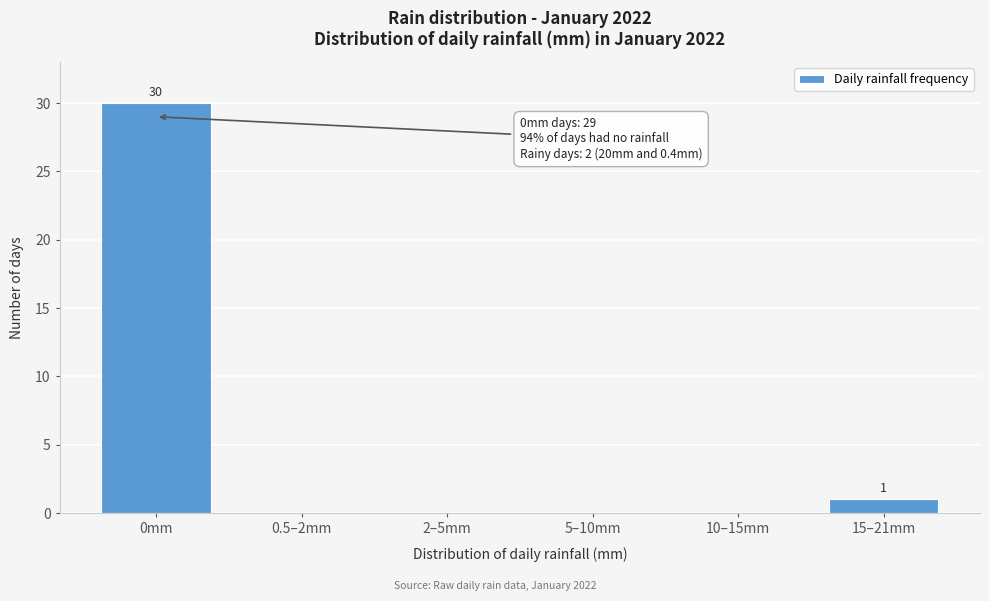

Reading right to left, transcribe all the data shown in this chart.

15–21mm=1	10–15mm=0	5–10mm=0	2–5mm=0	0.5–2mm=0	0mm=30